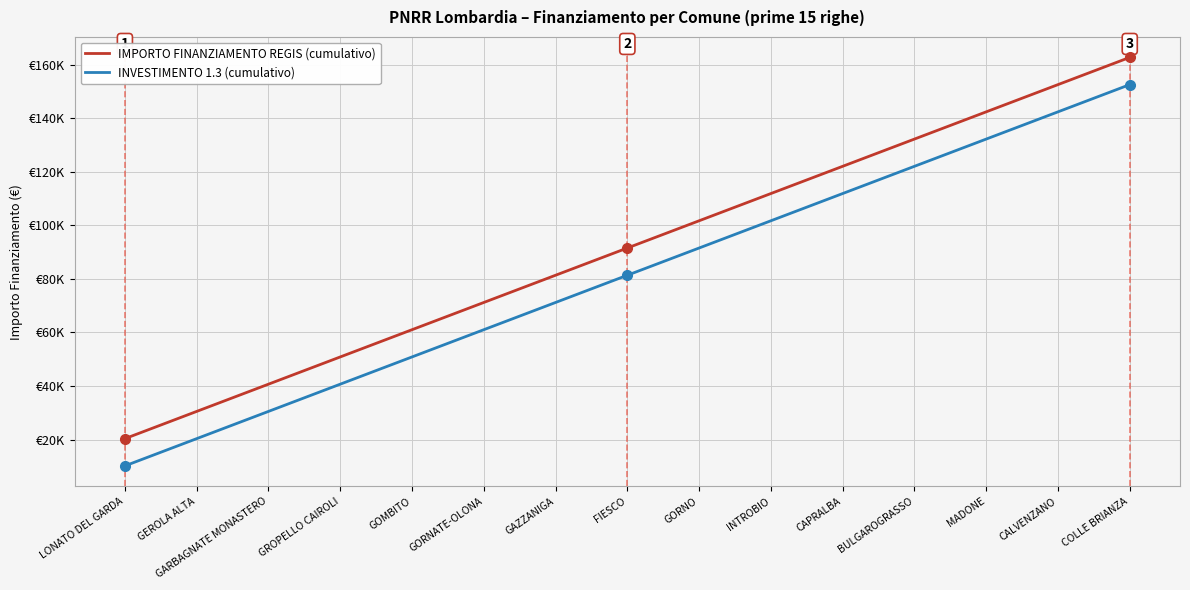

True or false: IMPORTO FINANZIAMENTO REGIS (cumulativo) and INVESTIMENTO 1.3 (cumulativo) cross at least once.

False